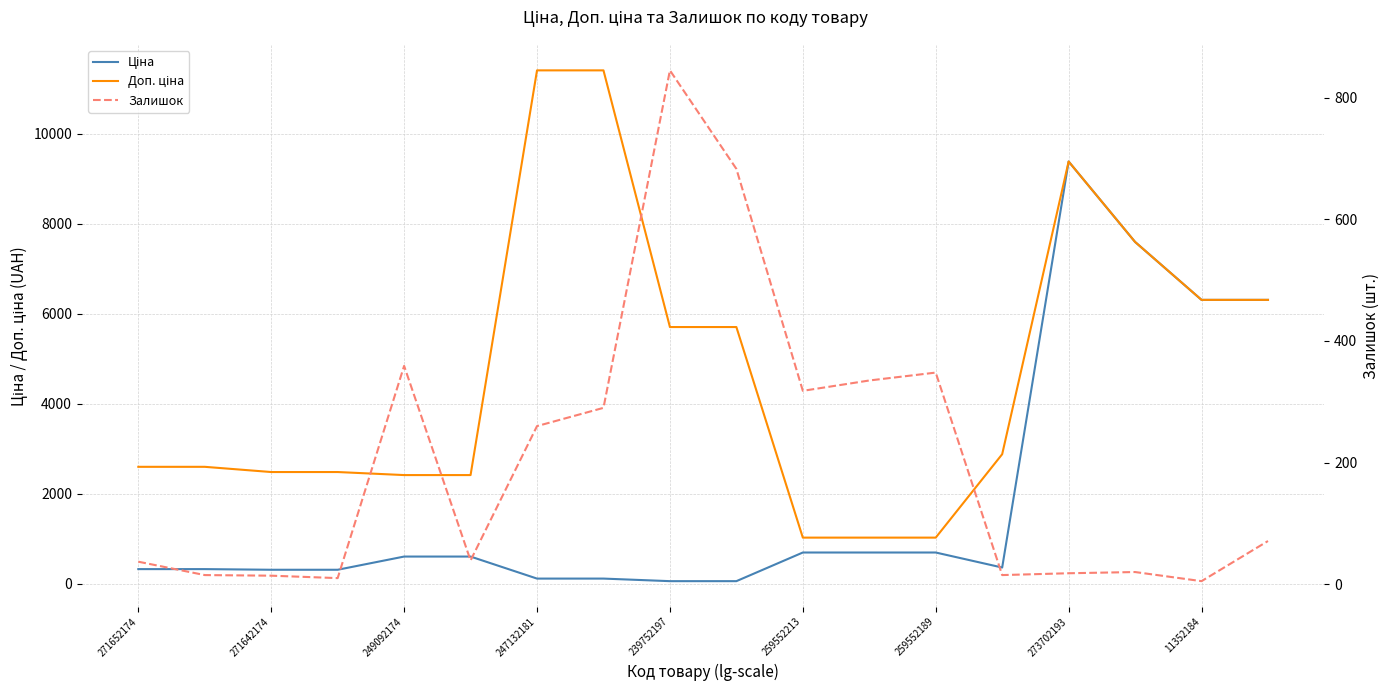

In Залишок, how many points are lower than both neighbors (excluding endpoints)?

5